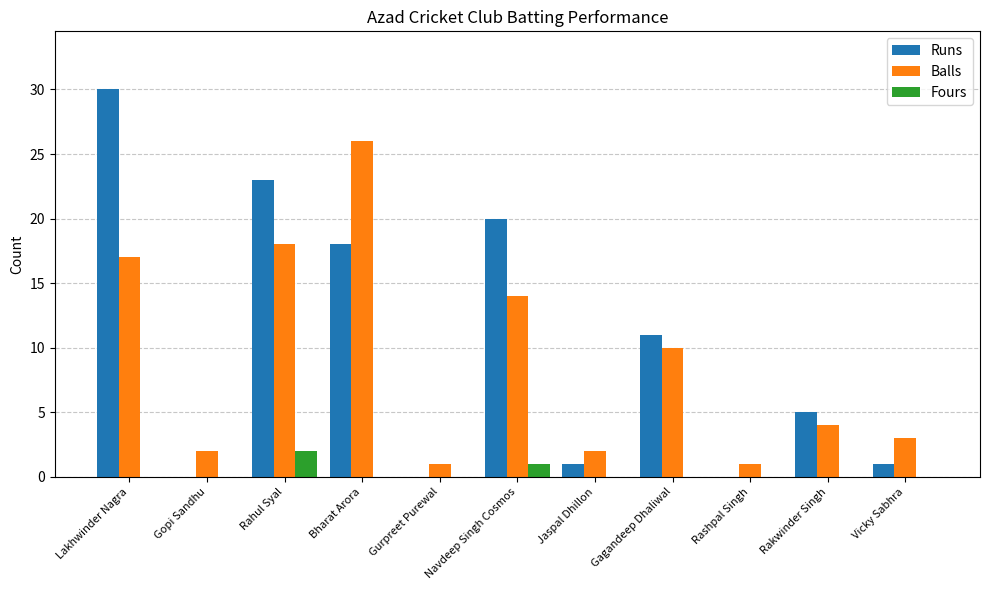

Which series changed the most between Lakhwinder Nagra and Gurpreet Purewal?

Runs